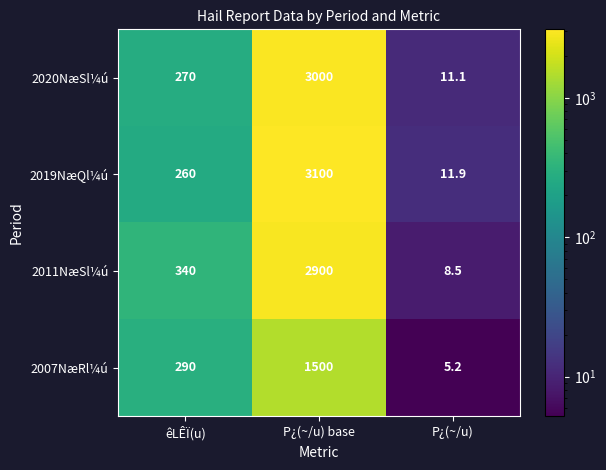

Rank the series by their maximum value, from lowest to highest.

2007NæRl¼ú, 2011NæSl¼ú, 2020NæSl¼ú, 2019NæQl¼ú